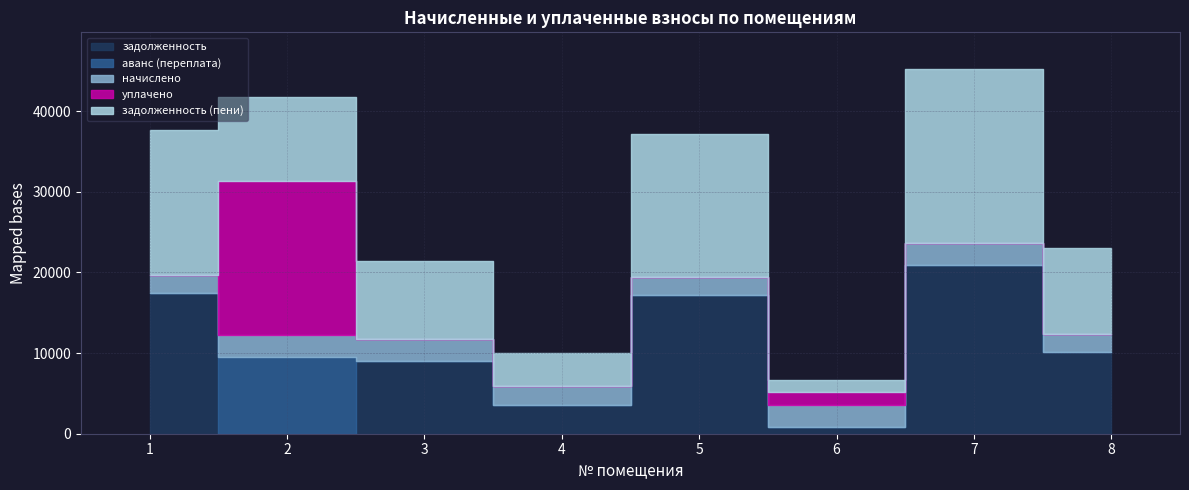

What is the greatest value displayed?

21616.8